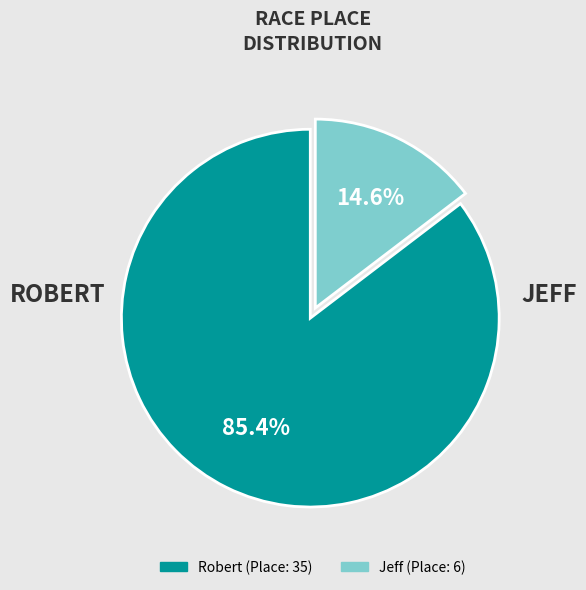

To the nearest percent, what is the combined percentage of Robert and Jeff?

100%